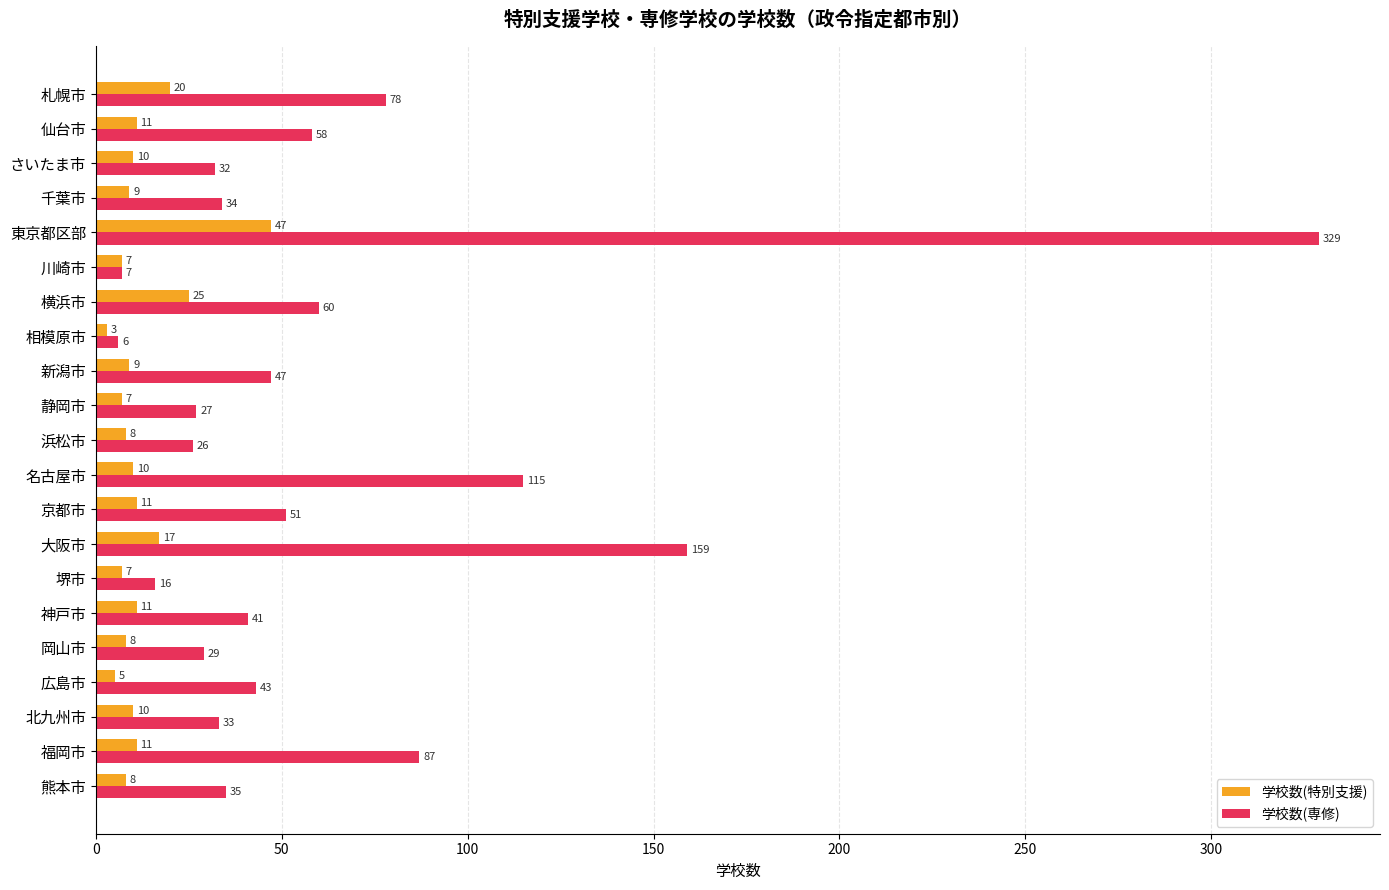

Rank the series at 札幌市 from highest to lowest value.

学校数(専修), 学校数(特別支援)